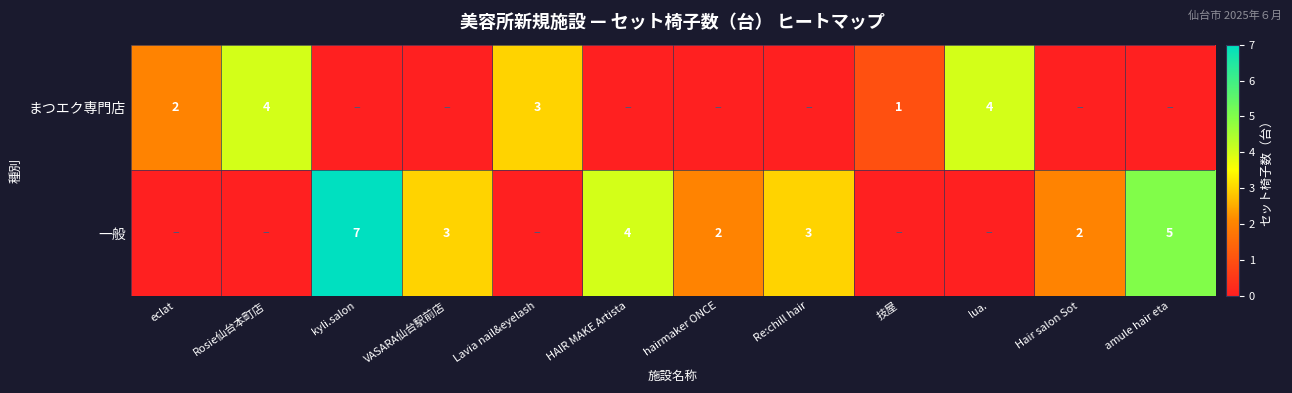

What is the sum of the 一般 values at kyli.salon and VASARA仙台駅前店?

10